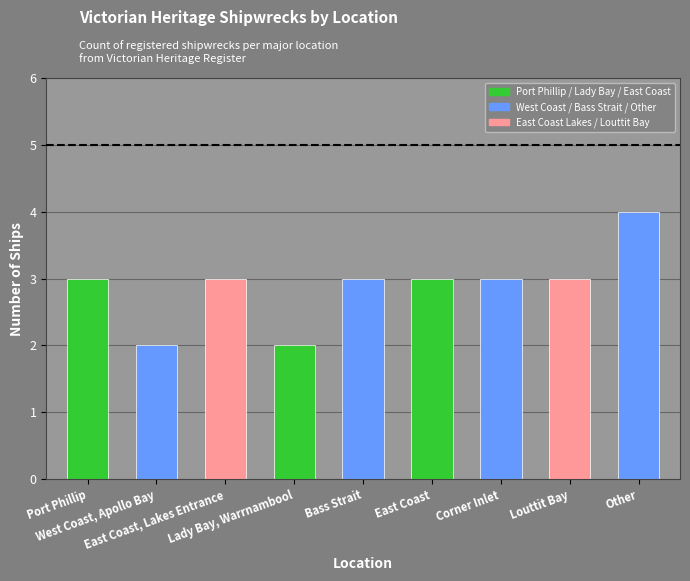

What is the value of the 5th bar from the left?

3